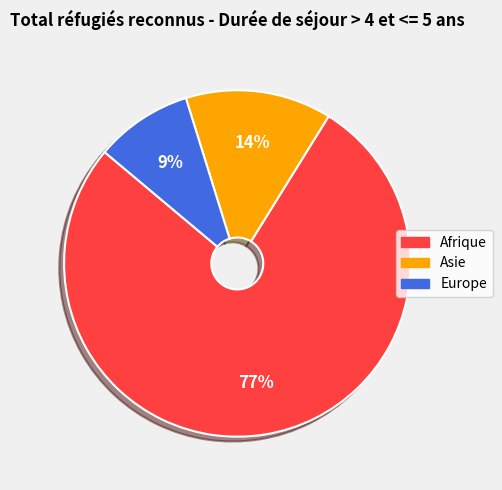

What percentage is the Asie slice, to the nearest percent?

14%